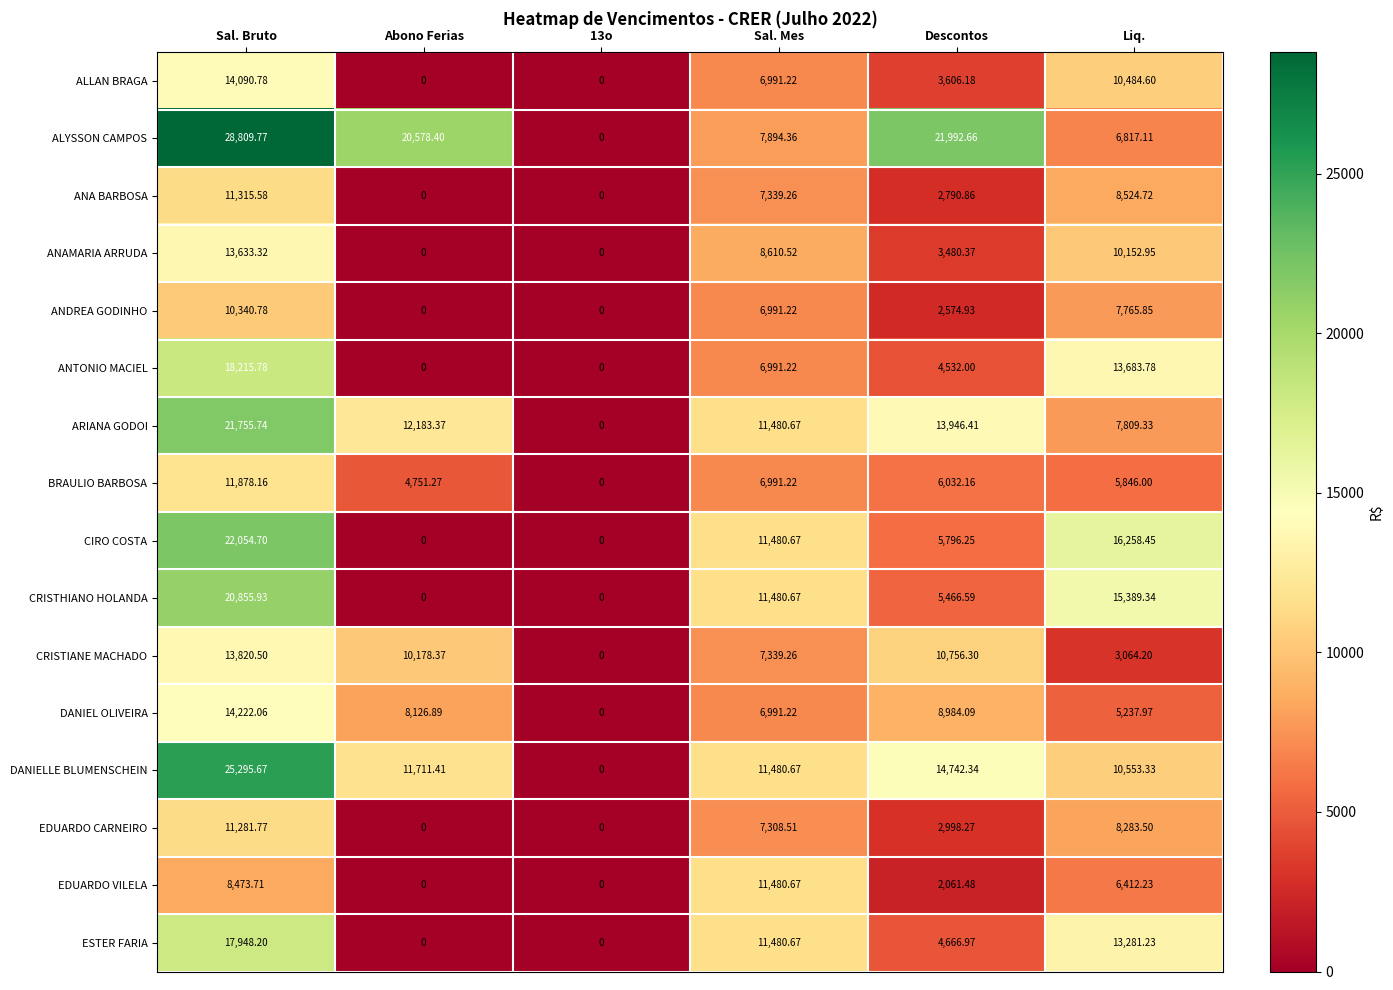

At which label is ANA BARBOSA closest to 5657?

Sal. Mes